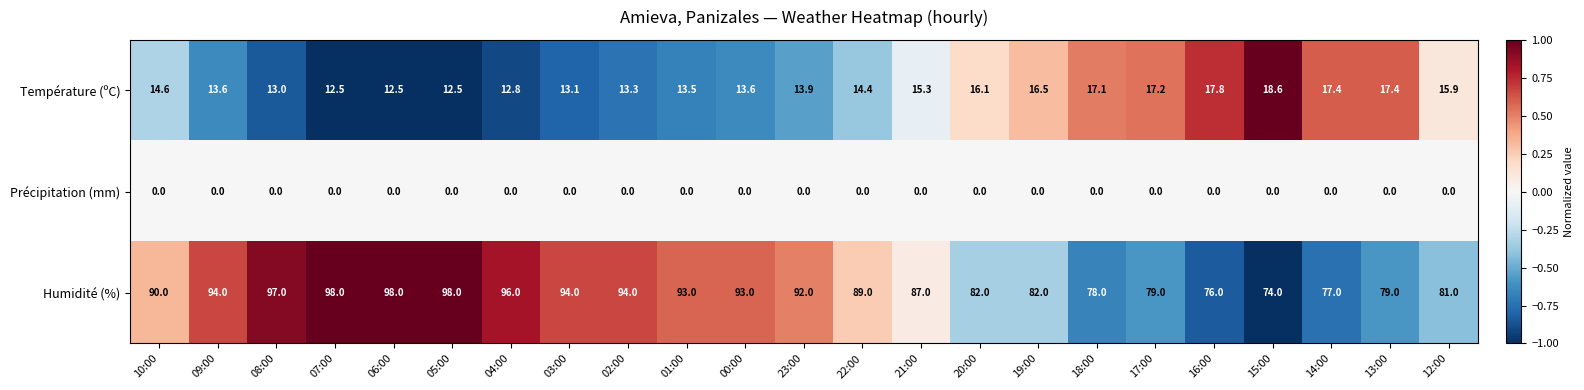

At which label does Température (ºC) first exceed 14?

10:00